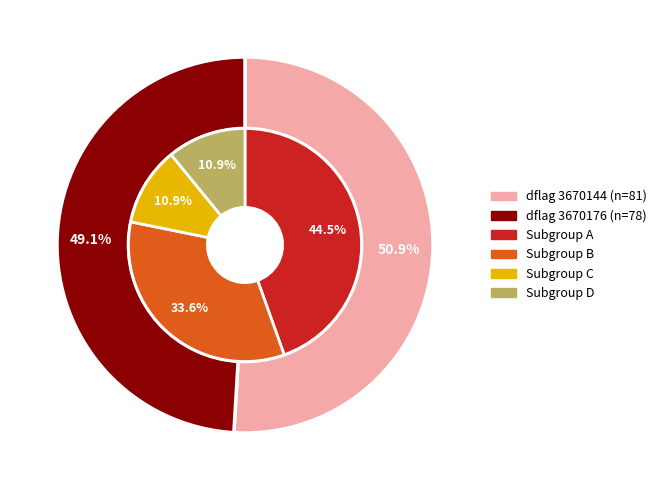

Count the number of slices in the pie.

2